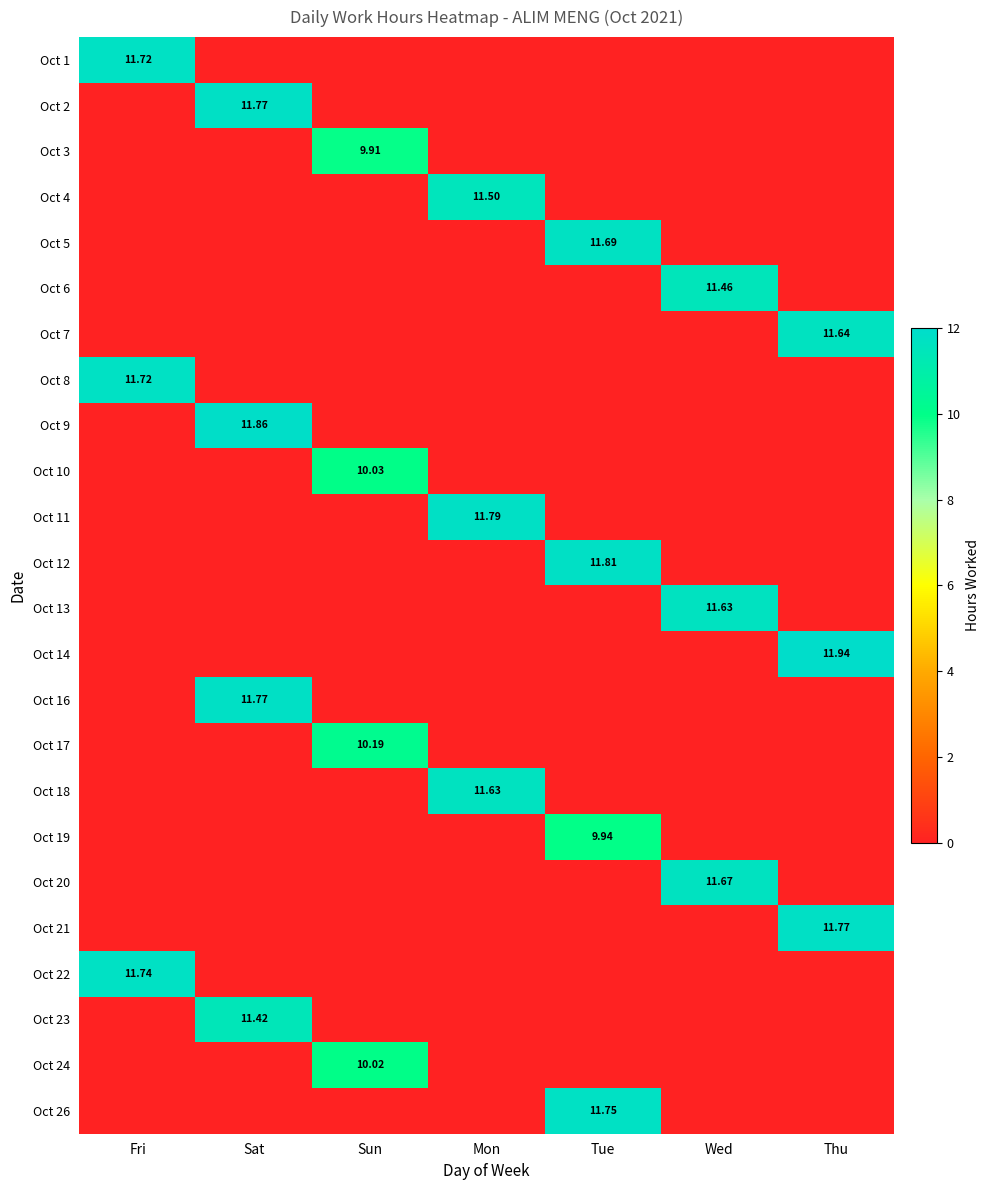

Rank the series by their maximum value, from highest to lowest.

Oct 14, Oct 9, Oct 12, Oct 11, Oct 2, Oct 16, Oct 21, Oct 26, Oct 22, Oct 1, Oct 8, Oct 5, Oct 20, Oct 7, Oct 13, Oct 18, Oct 4, Oct 6, Oct 23, Oct 17, Oct 10, Oct 24, Oct 19, Oct 3